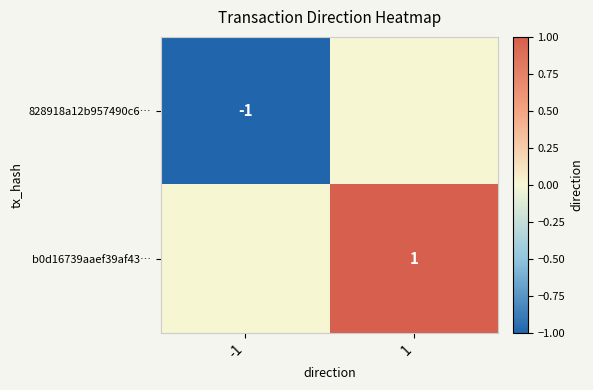

True or false: b0d16739aaef39af43… has a value of 1 at 1.

True